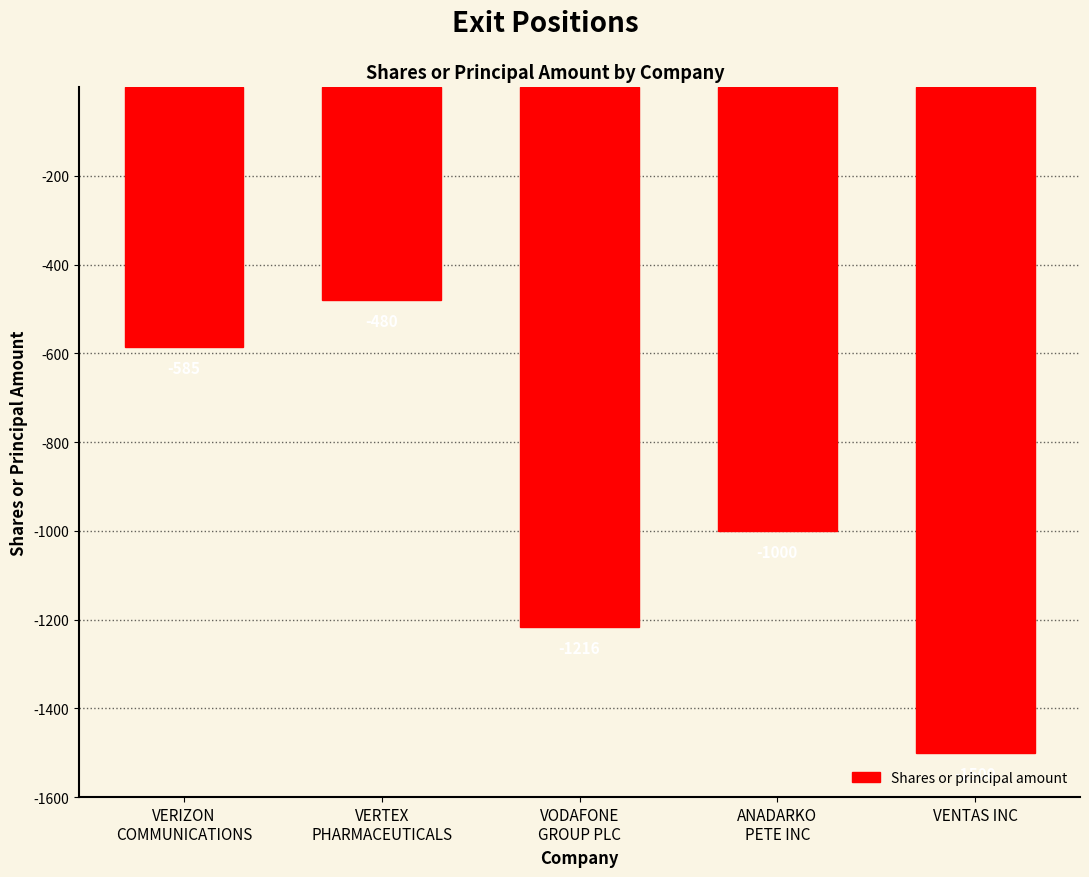

Which has a higher value, VERTEX
PHARMACEUTICALS or ANADARKO
PETE INC?

VERTEX
PHARMACEUTICALS